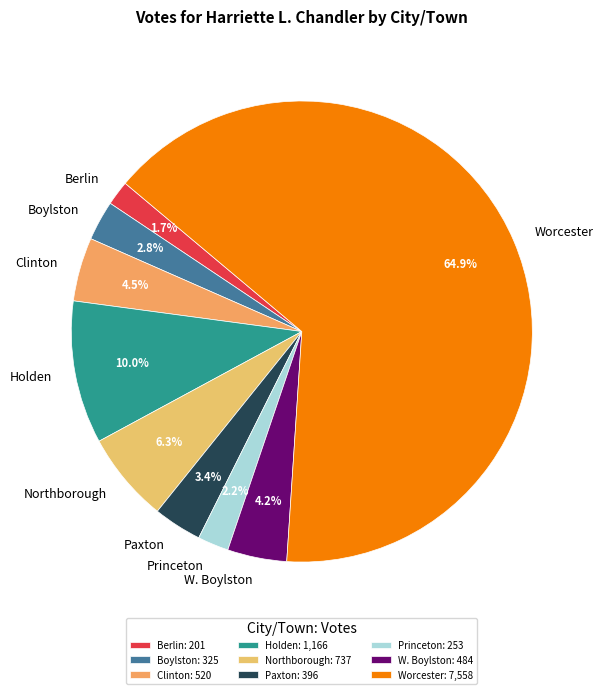

Combined, what portion of the pie is Northborough and Clinton?

10.8%